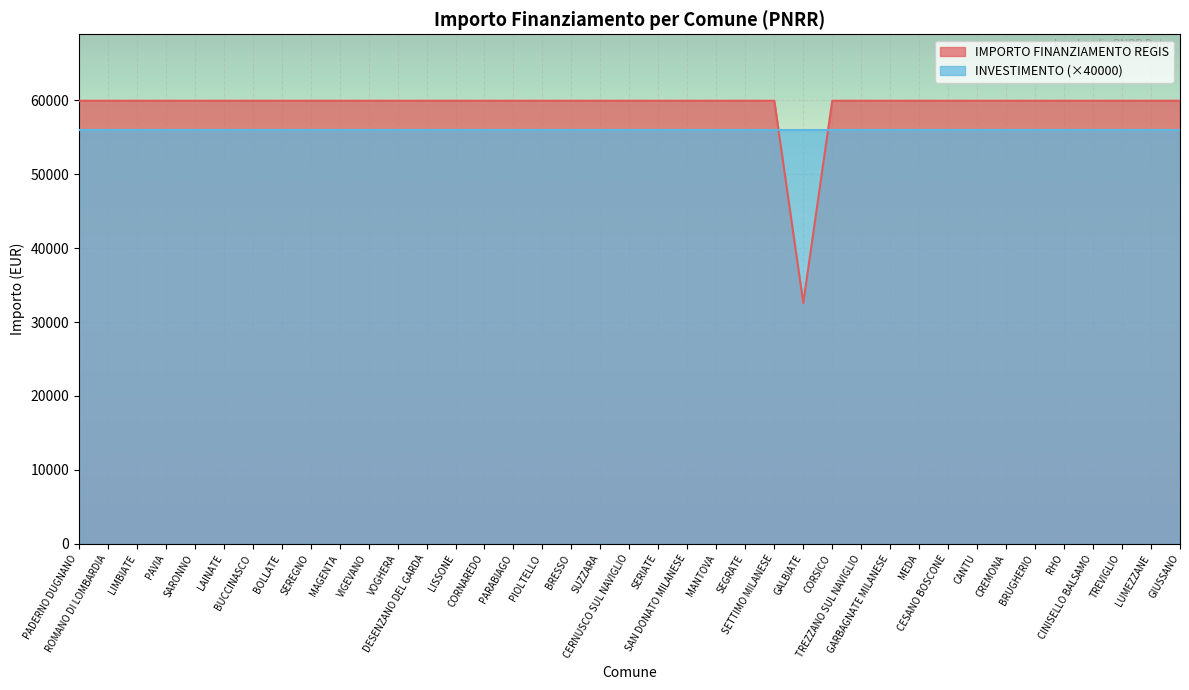

Reading left to right, transcribe all the data shown in this chart.

59966	59966	59966	59966	59966	59966	59966	59966	59966	59966	59966	59966	59966	59966	59966	59966	59966	59966	59966	59966	59966	59966	59966	59966	59966	32589	59966	59966	59966	59966	59966	59966	59966	59966	59966	59966	59966	59966	59966